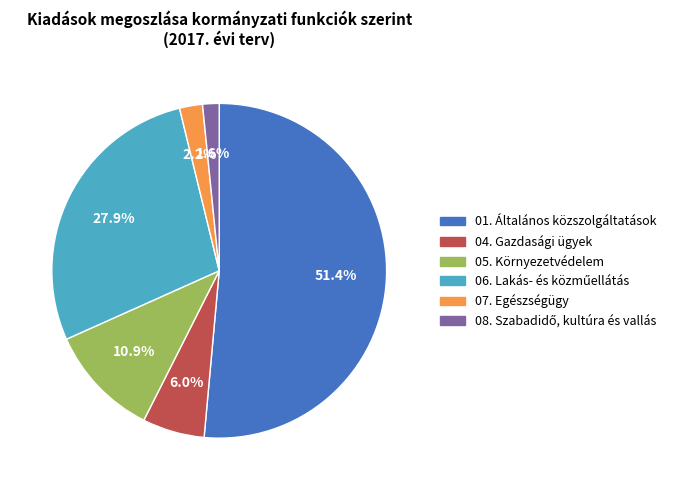

How many segments does this pie chart have?

6